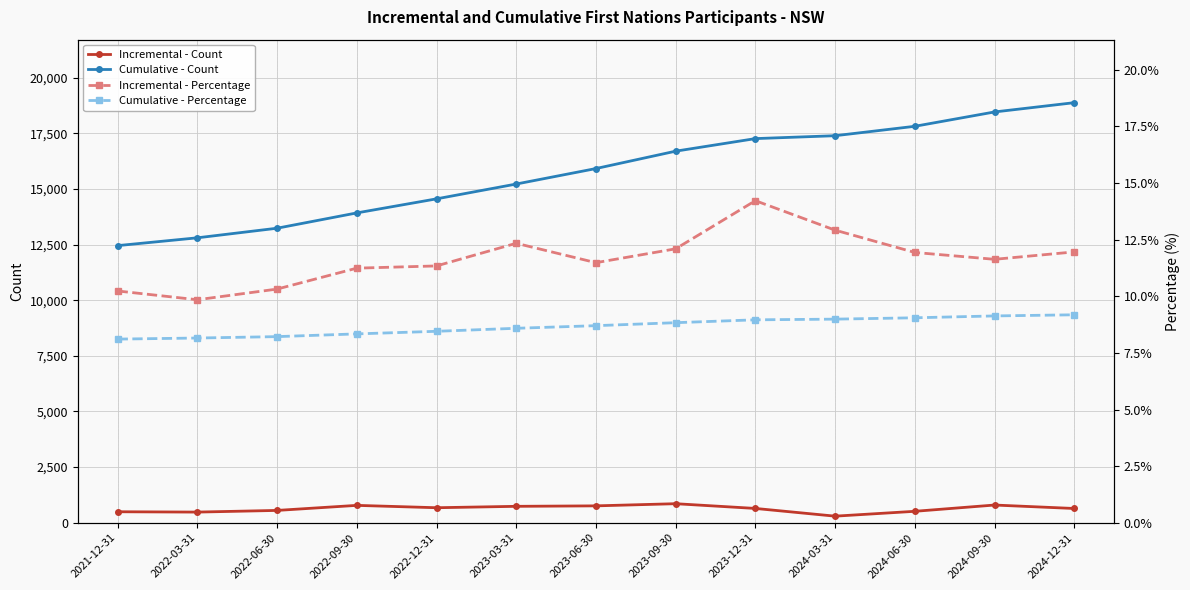

At which category is the sum across all series the highest?

2024-12-31